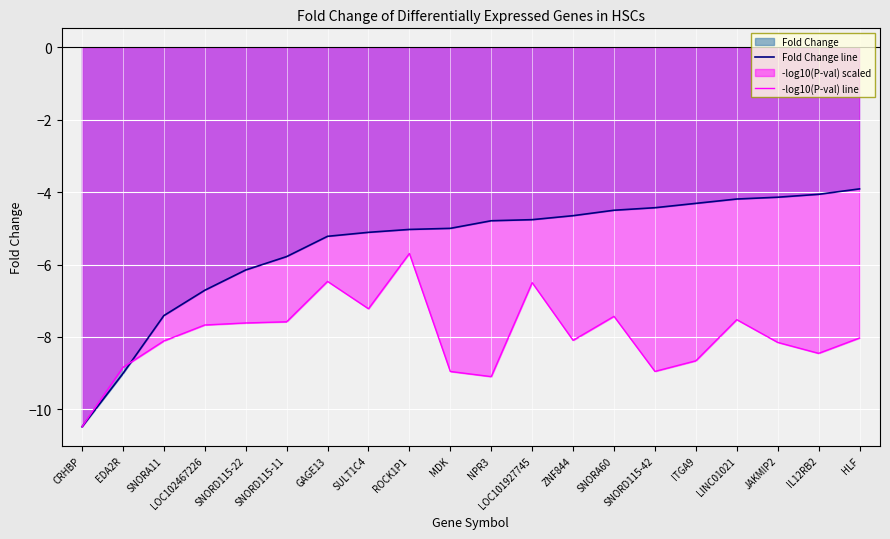

Is the value of -log10(P-val) line at JAKMIP2 greater than the value of Fold Change line at CRHBP?

Yes